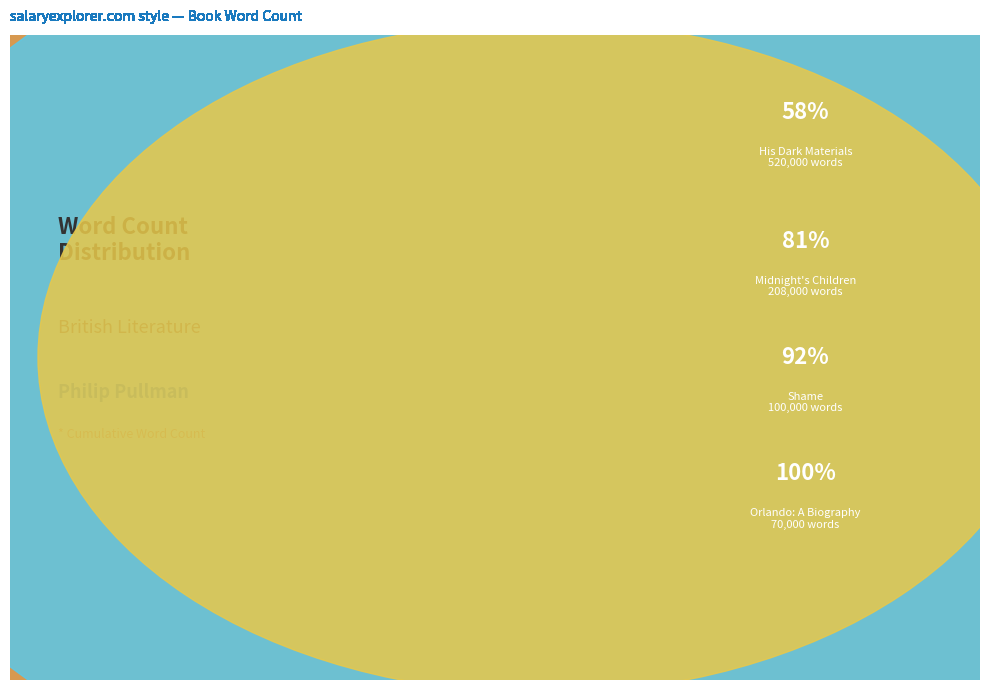

What is the smallest slice in the pie chart?

Orlando: A Biography